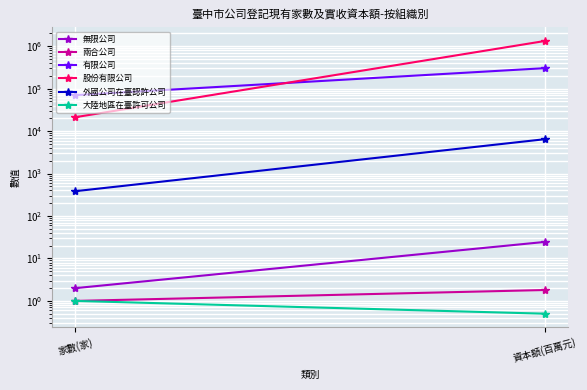

What is the minimum value for 外國公司在臺認許公司?

385.0